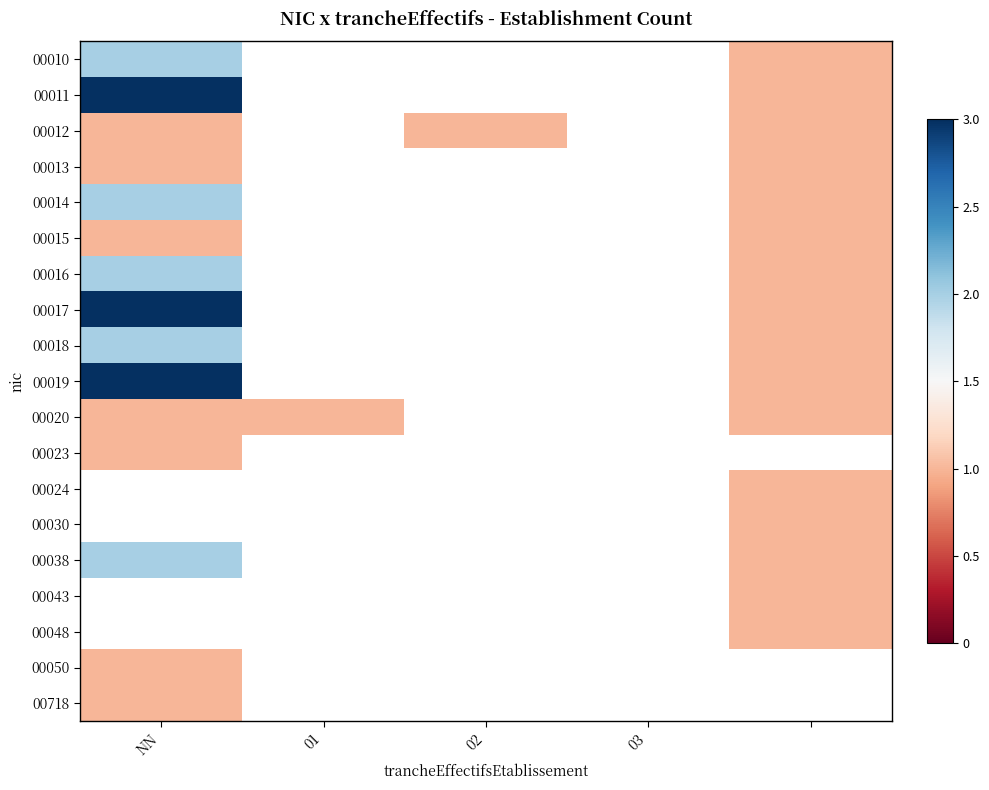

At how many categories does at least one series exceed 2?

1